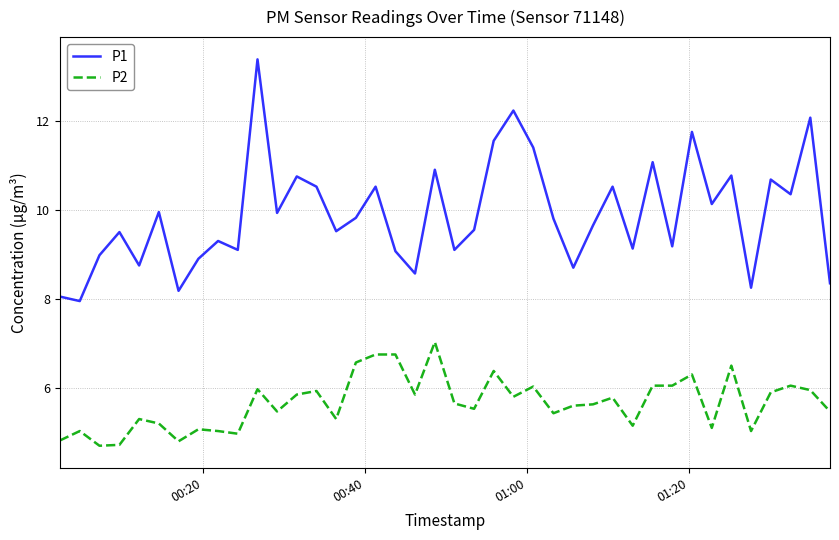

True or false: P1 and P2 cross at least once.

False